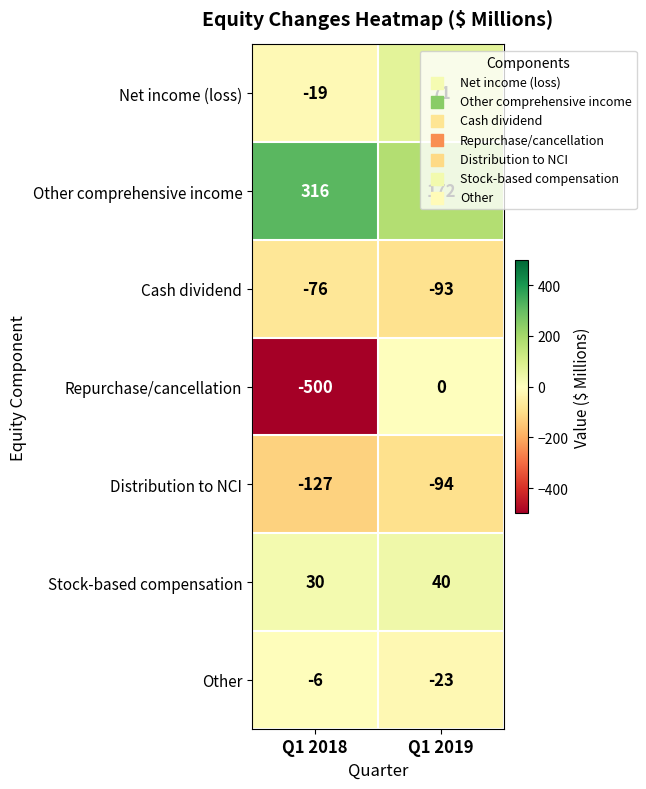

At which label is Repurchase/cancellation closest to -250?

Q1 2018